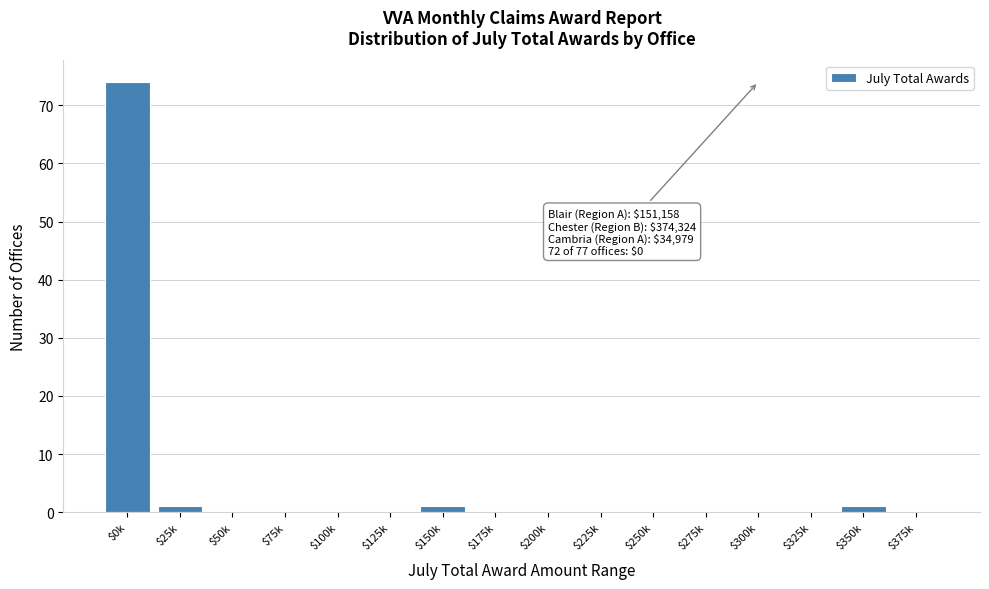

What is the sum of all values?

77